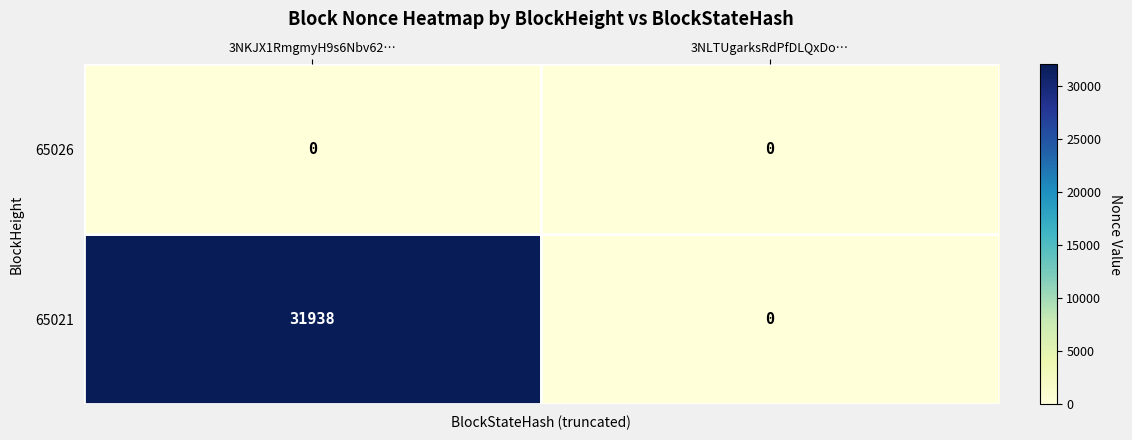

List the labels in order of 65021 value, largest first.

3NKJX1RmgmyH9s6Nbv62…, 3NLTUgarksRdPfDLQxDo…